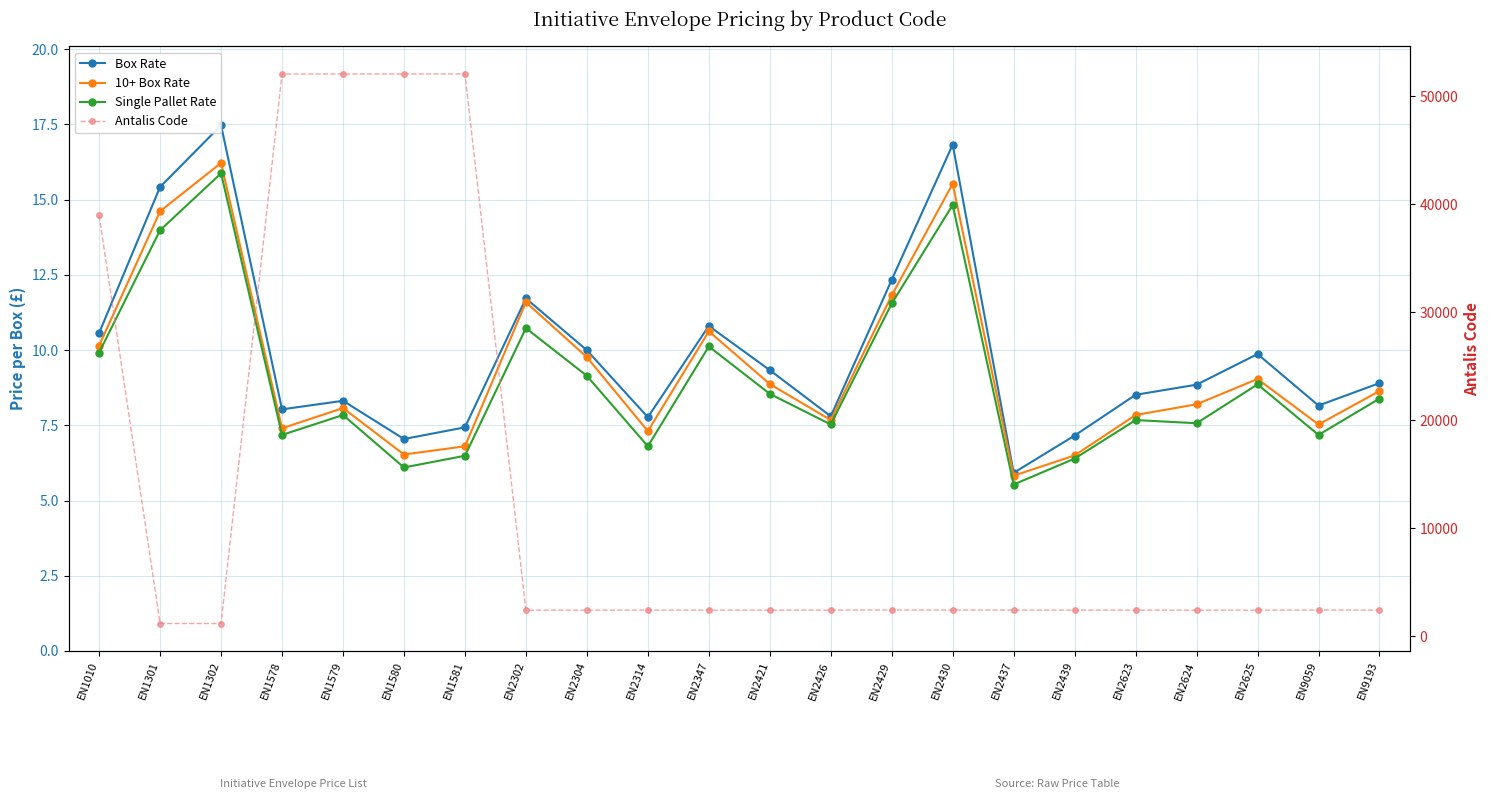

True or false: 10+ Box Rate and Box Rate intersect in this chart.

False